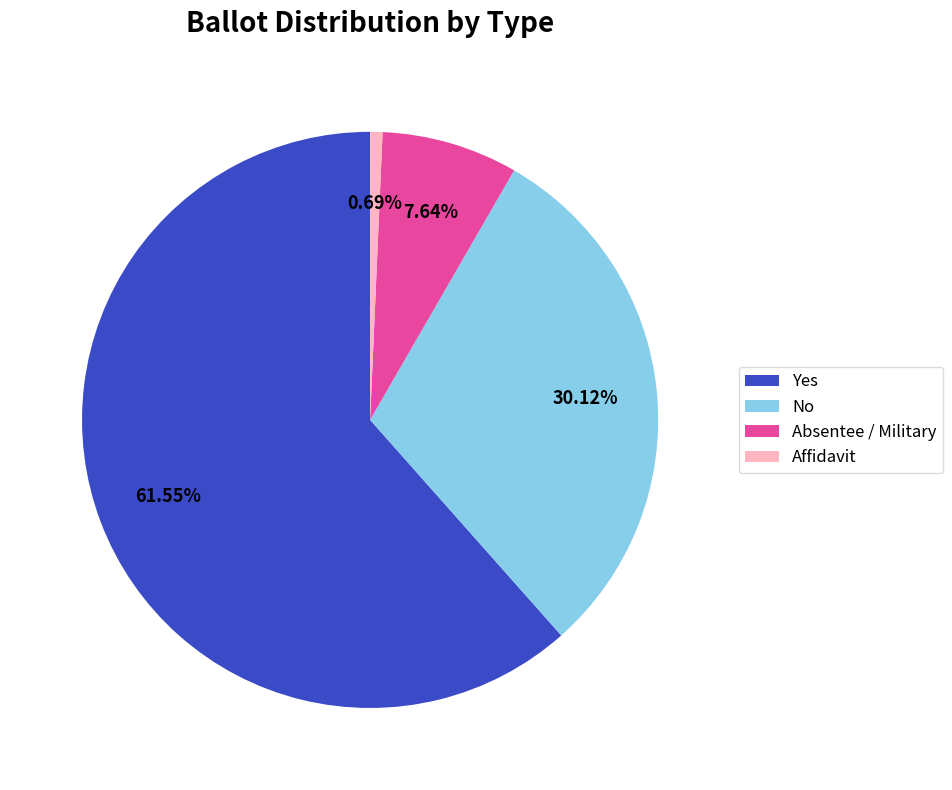

Rank the categories by value from highest to lowest.

Yes, No, Absentee / Military, Affidavit